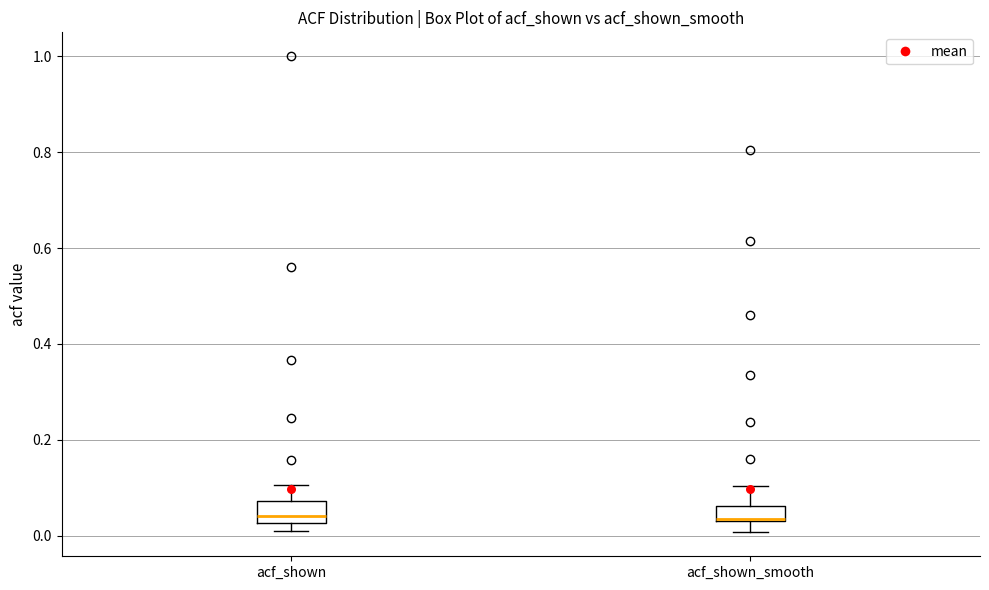

Reading left to right, transcribe this box plot: for each box, give where its median line is, the range the box spans, and where its two whiskers end, as read against the y-axis. The values are not printed on the chart, so give them approximately, as read against the axis.

acf_shown: median 0.04, box 0.02 to 0.08, whiskers 0.02 (just below the box's lower edge) to 0.10
acf_shown_smooth: median 0.04, box 0.04 to 0.06, whiskers 0.00 to 0.10